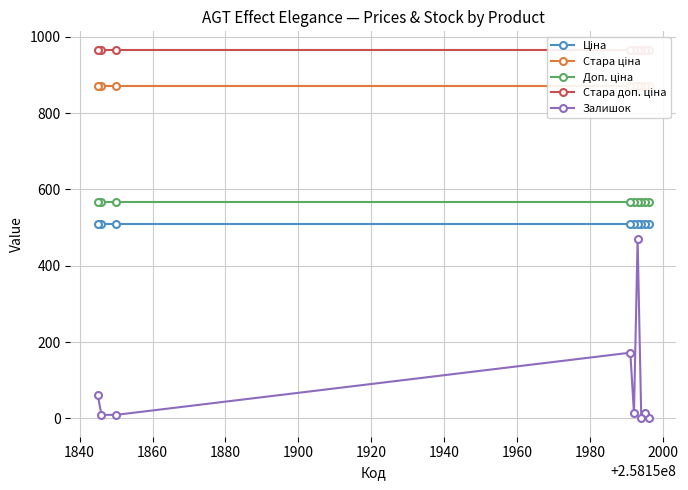

True or false: Стара доп. ціна and Доп. ціна cross at least once.

False